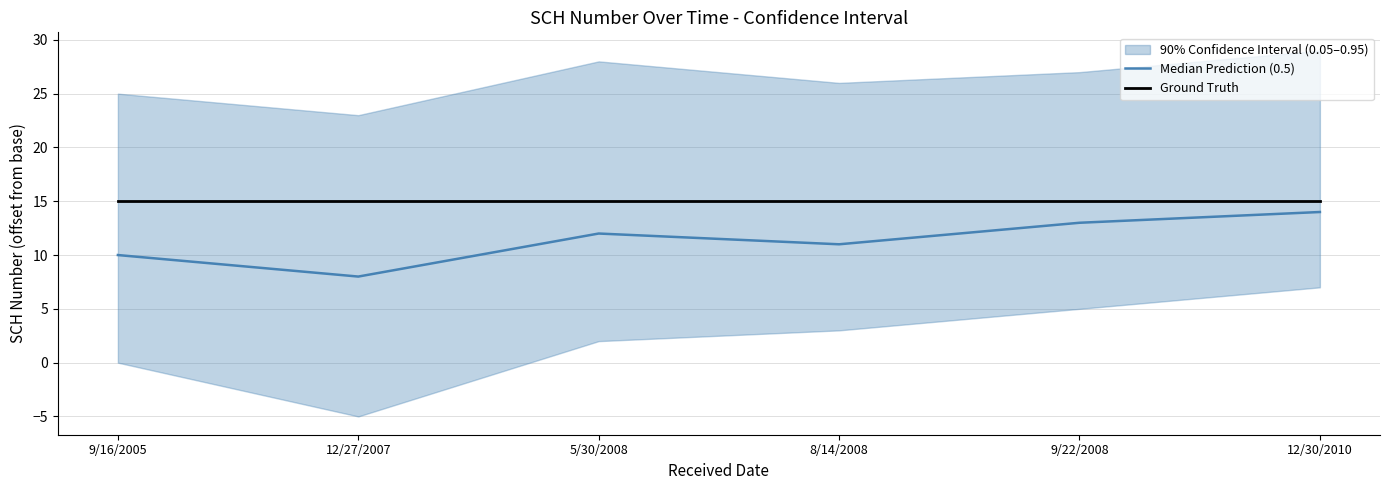

What is the average value of the Median Prediction (0.5) series?

11